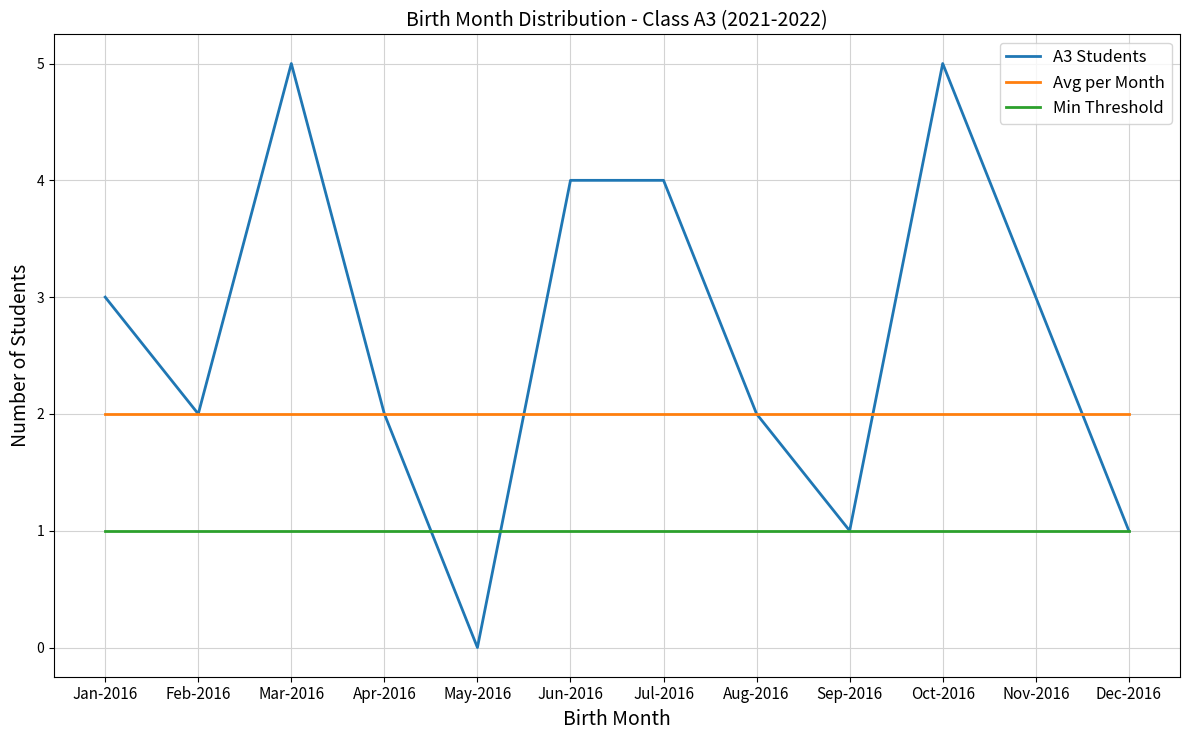

Rank the series by their maximum value, from lowest to highest.

Min Threshold, Avg per Month, A3 Students